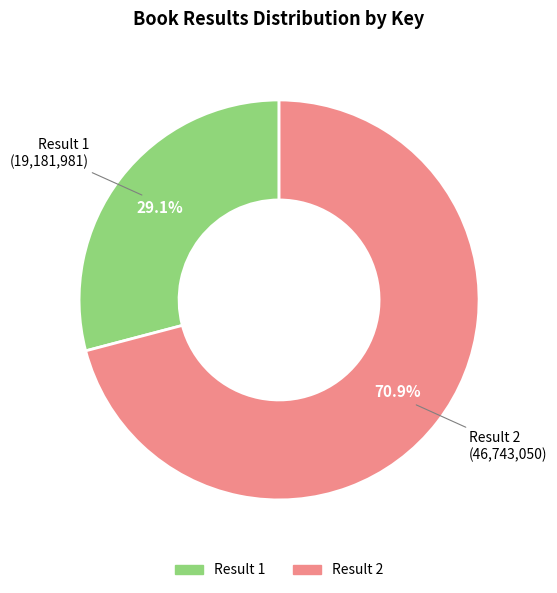

Does any single category account for the majority?

Yes